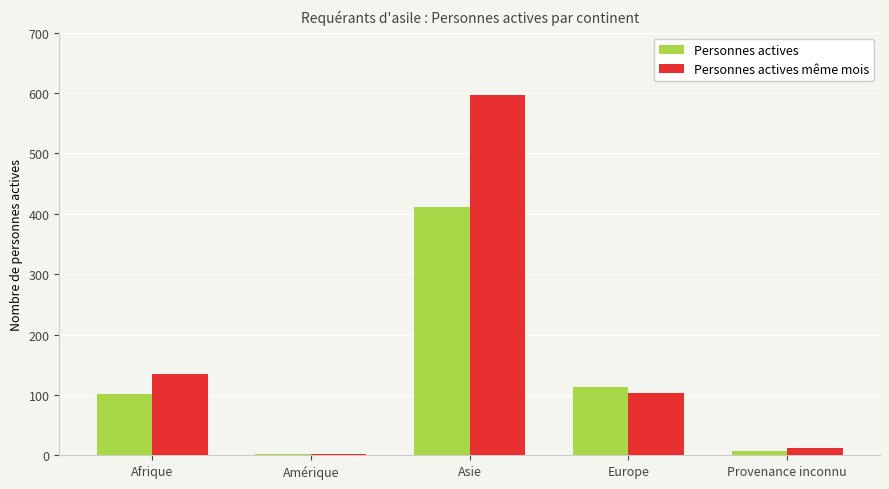

How many groups of bars are there?

5